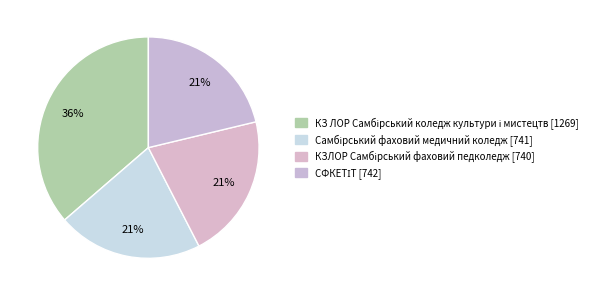

Which slice is the largest?

КЗ ЛОР Самбірський коледж культури і мистецтв